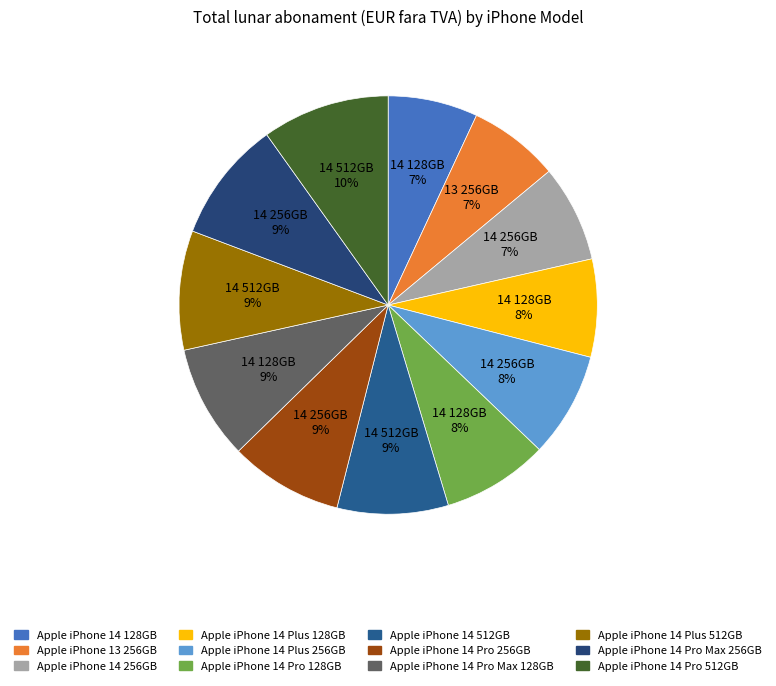

Which has a higher value, Apple iPhone 14 128GB or Apple iPhone 14 256GB?

Apple iPhone 14 256GB